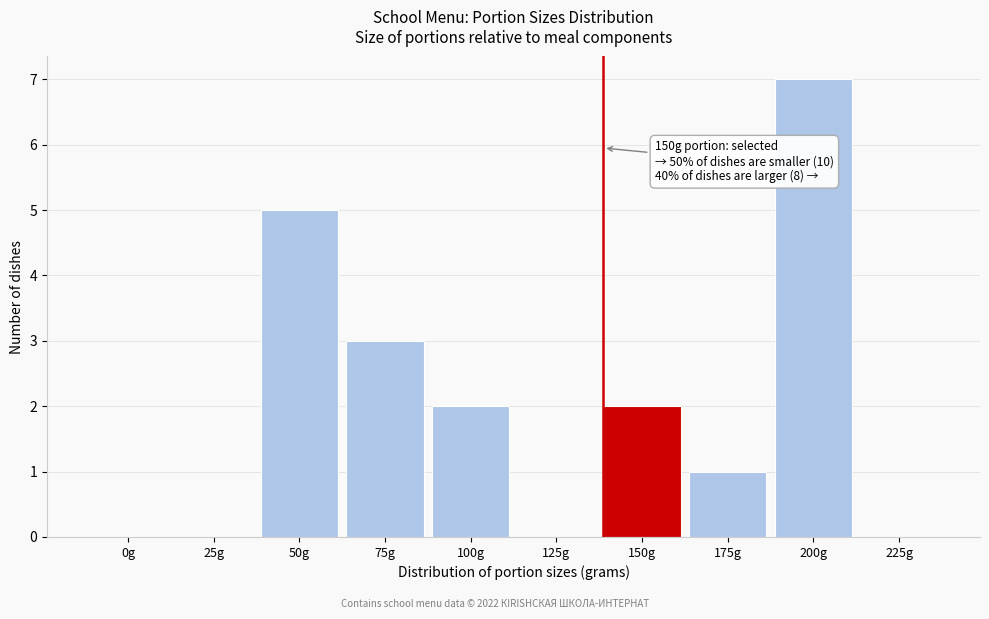

Reading right to left, transcribe all the data shown in this chart.

225g=0	200g=7	175g=1	150g=2	125g=0	100g=2	75g=3	50g=5	25g=0	0g=0